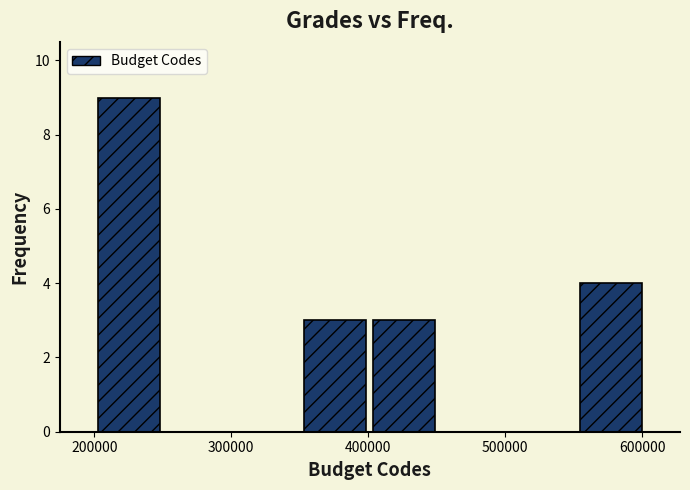

What is the height of the bar covering 550000 to 600000 on the x-axis? Neither the bar edges nor the heights are printed on the chart, so give them approximately, as read against the axes.

4